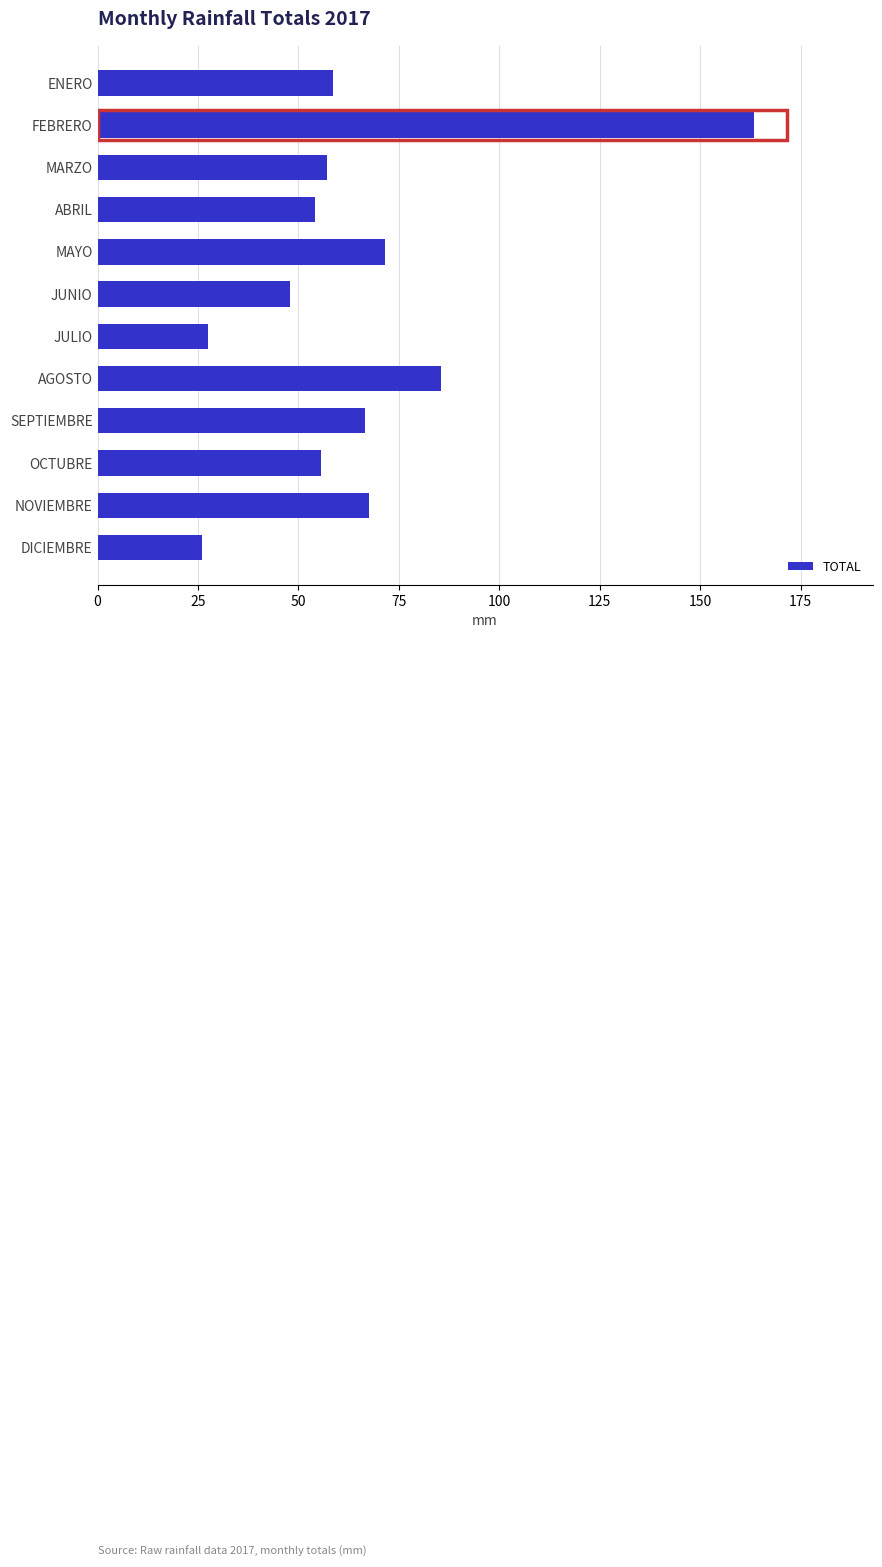

Does the chart contain stacked bars?

No